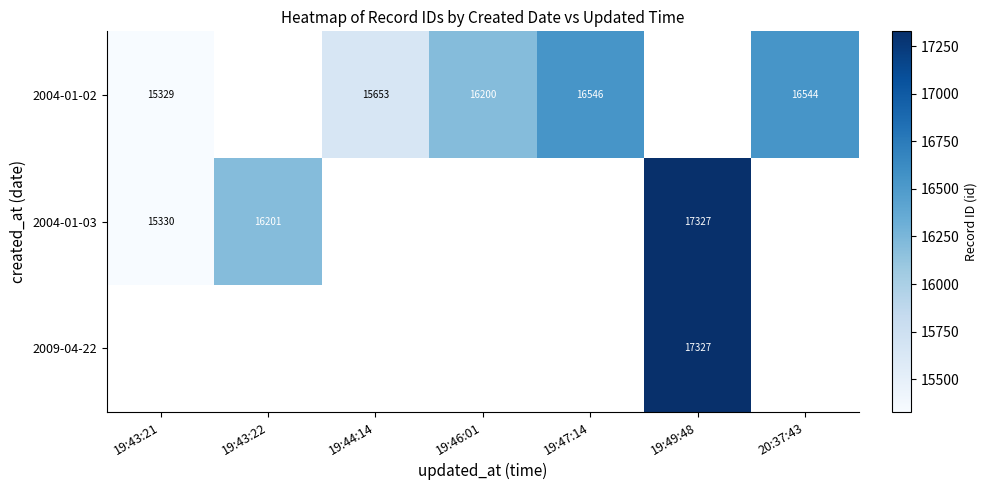

Which category has the lowest value across all series?

19:43:21